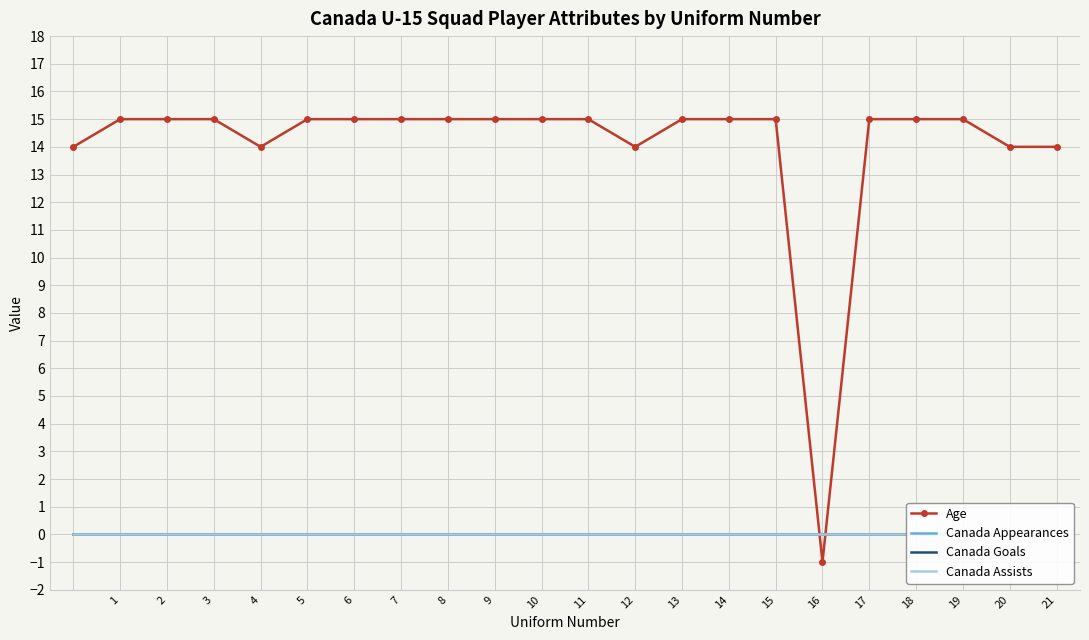

Which series changed the most between 10 and 13?

Age